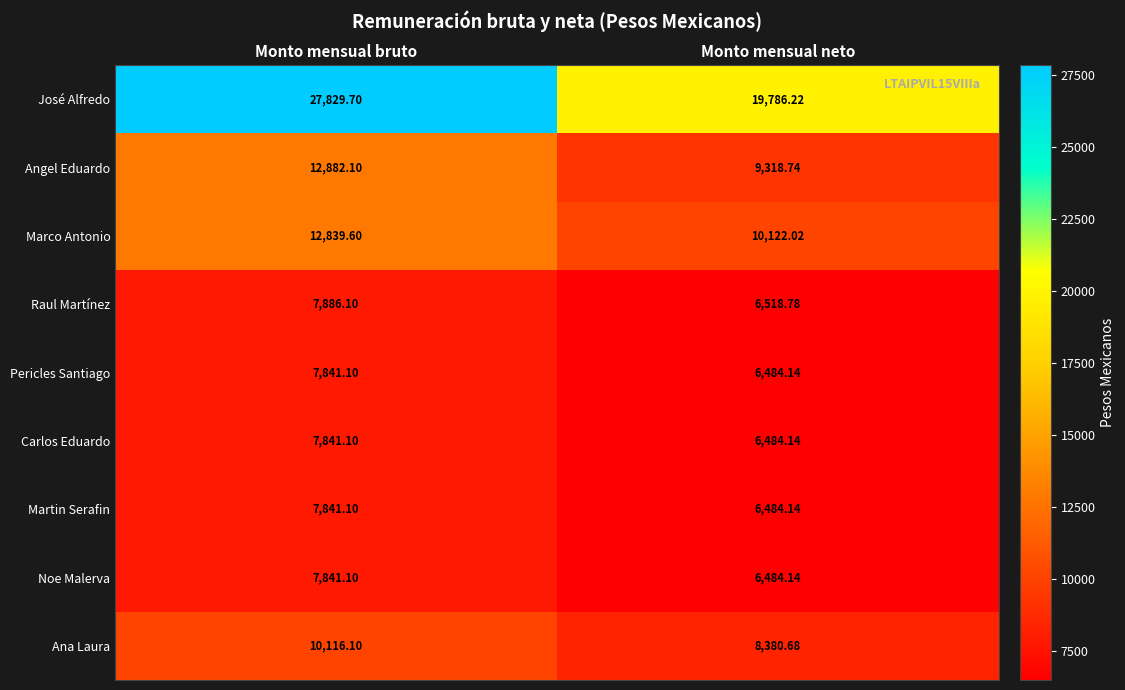

What is the total value across all series at Monto mensual bruto?

102918.0